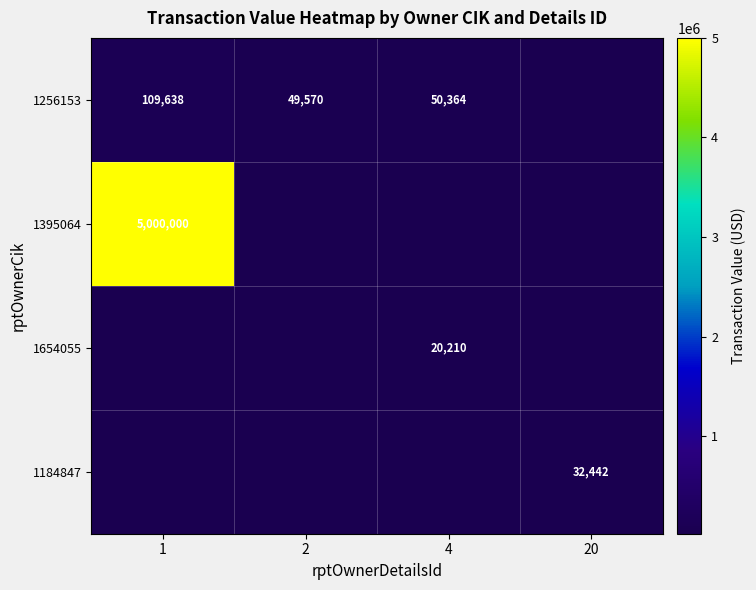

Is it true that 1256153 equals 68357.7 at 4?

False